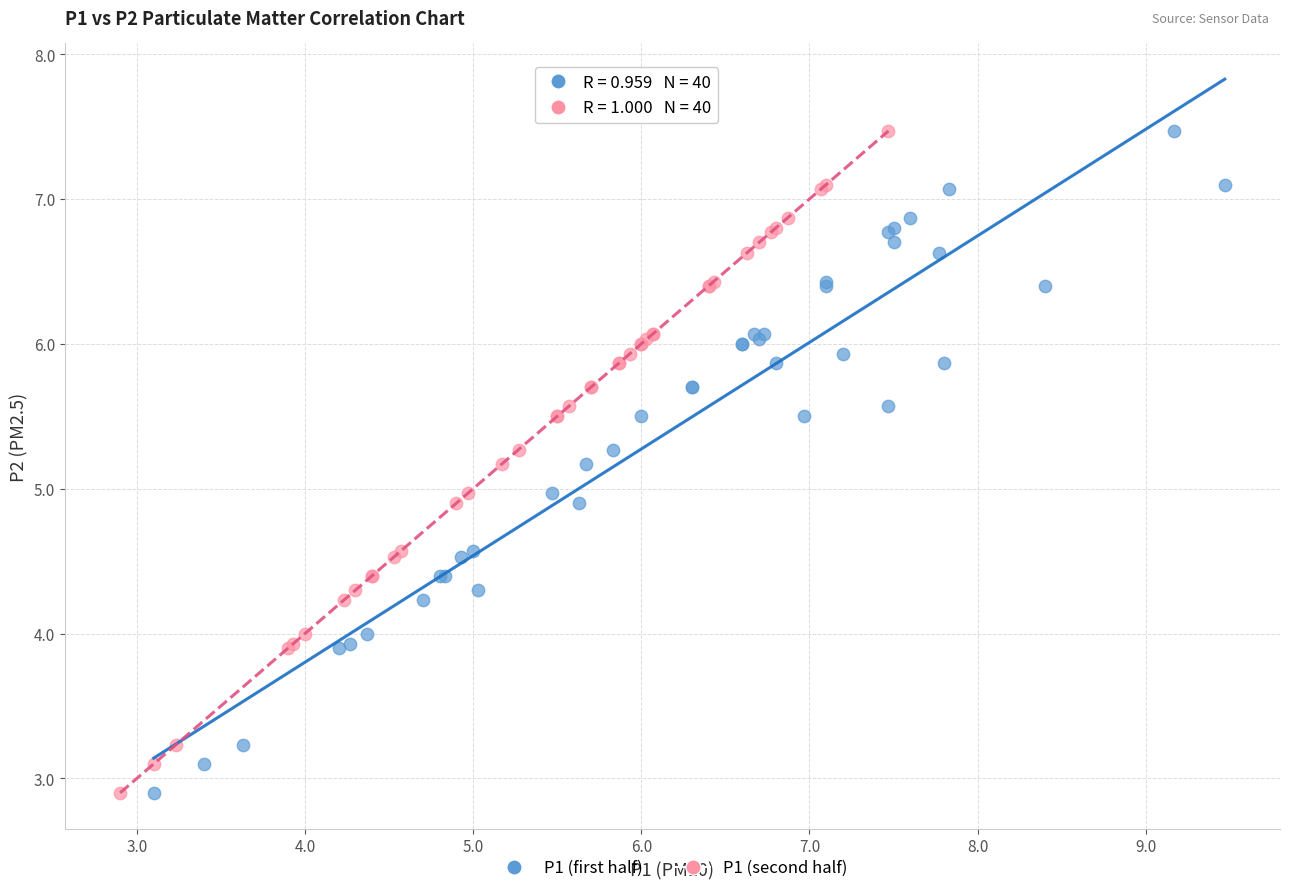

What are all the series names shown in the legend?

P1 (first half), P1 (second half)